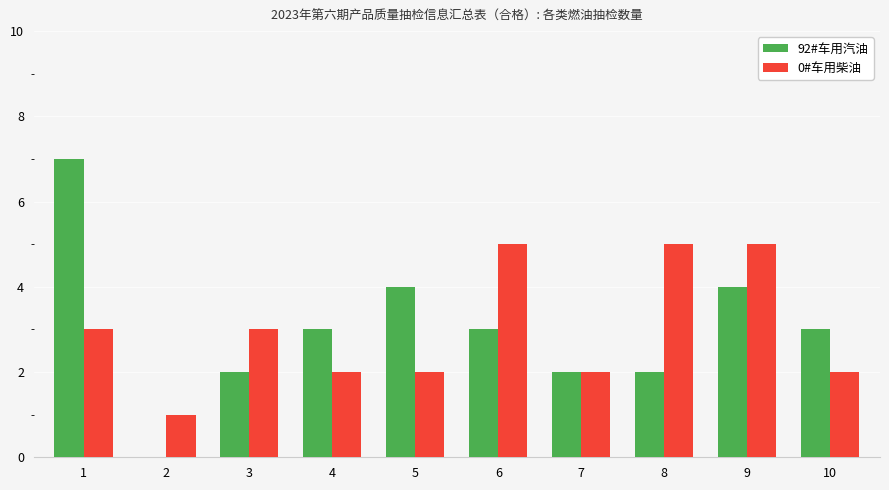

What is the sum of all 92#车用汽油 values?

30